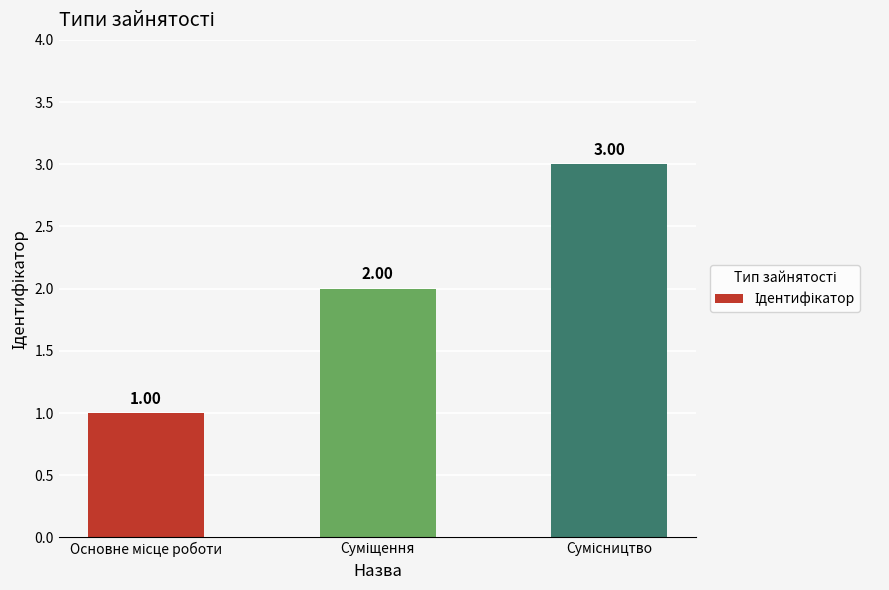

True or false: the data shows 1 at Основне місце роботи.

True